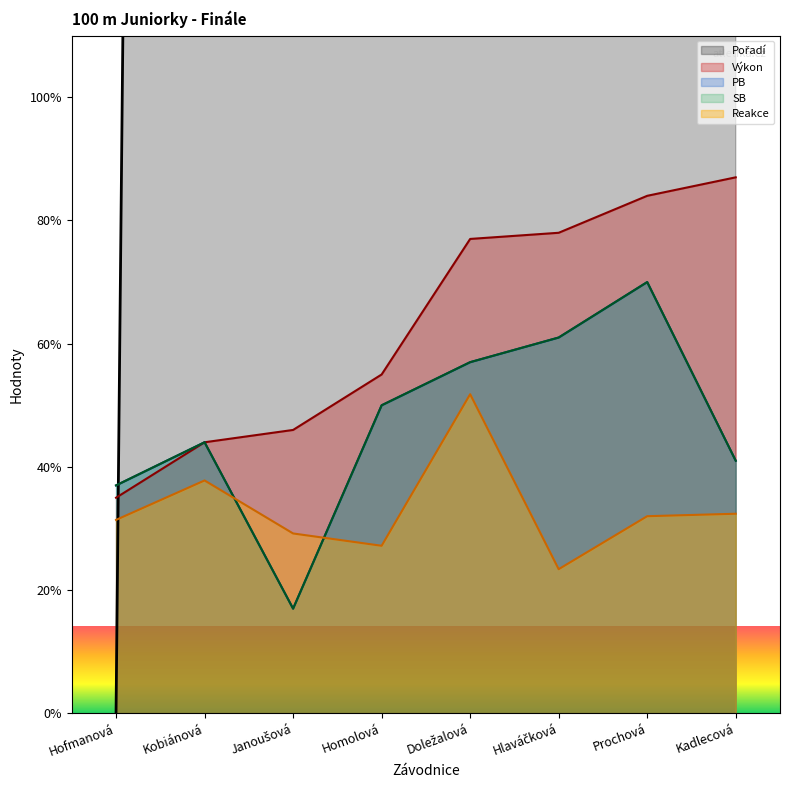

What are all the series names shown in the legend?

Pořadí, Výkon, Reakce, PB, SB